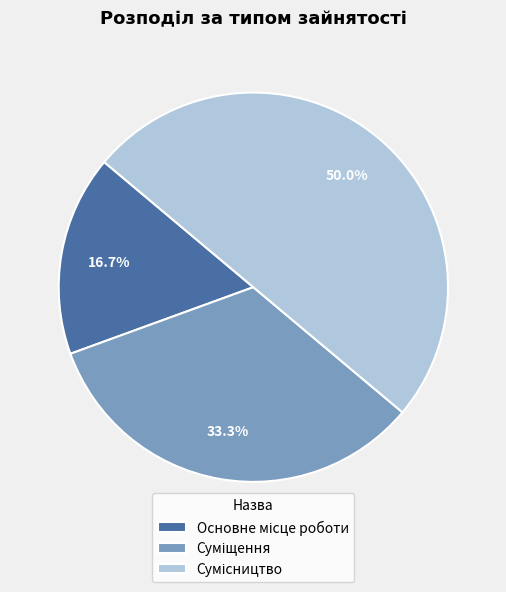

Which has a higher value, Суміщення or Сумісництво?

Сумісництво